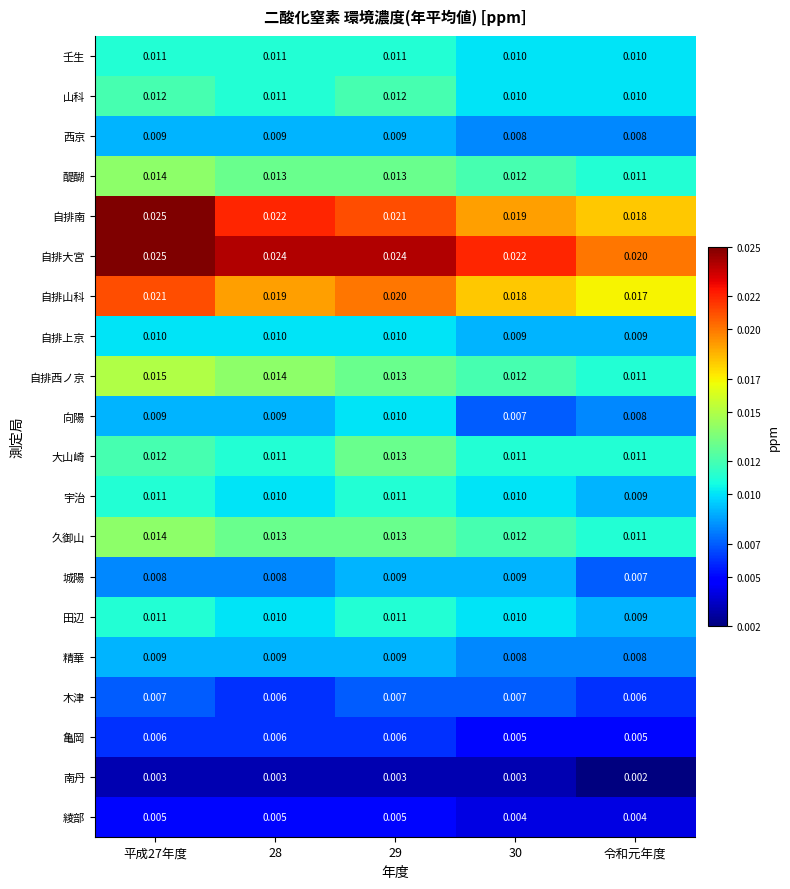

Which series has the largest total across all categories?

自排大宮